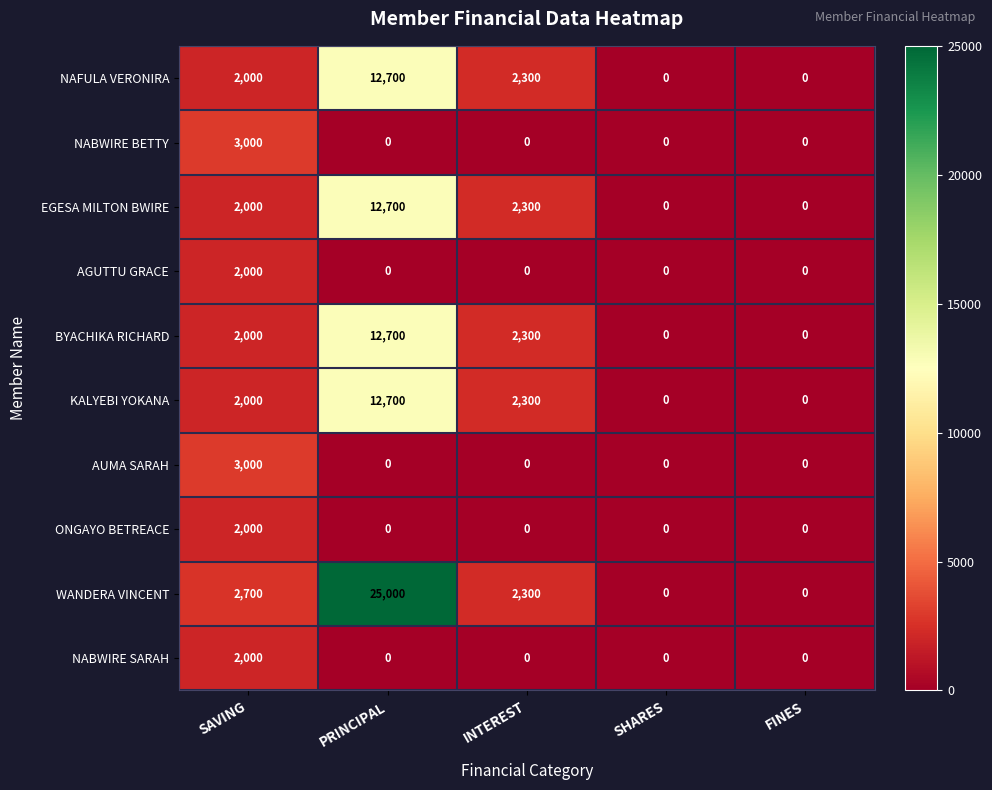

Which series has the widest spread of values?

WANDERA VINCENT